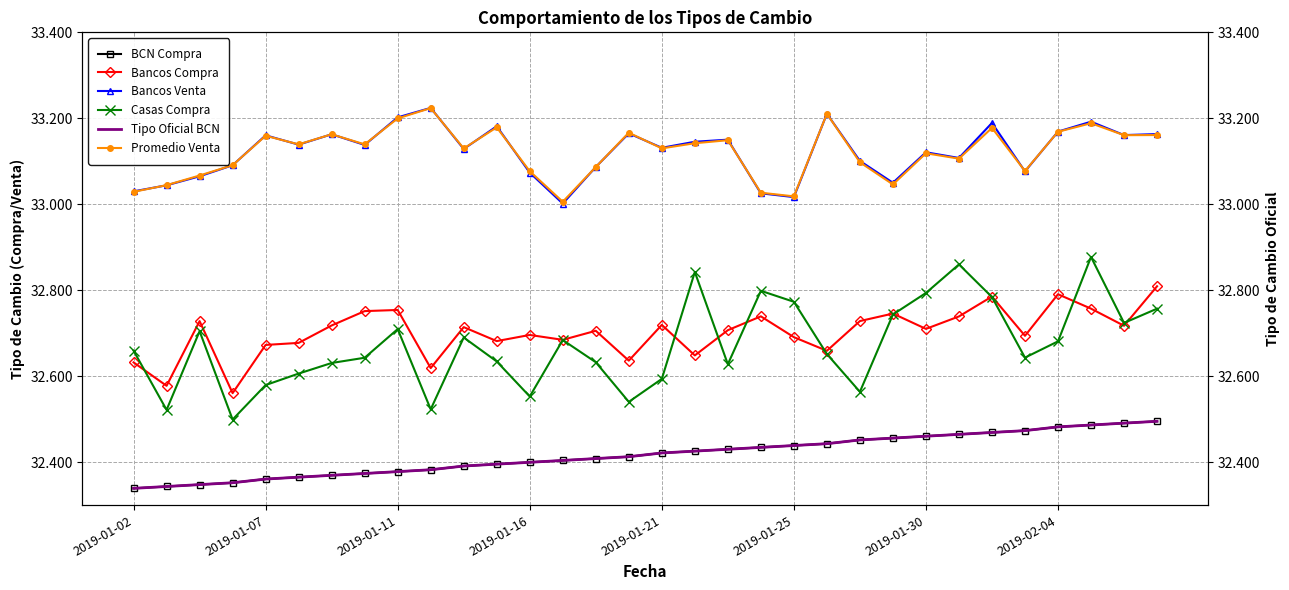

What is the difference between the maximum and minimum values in the Casas Compra series?

0.4